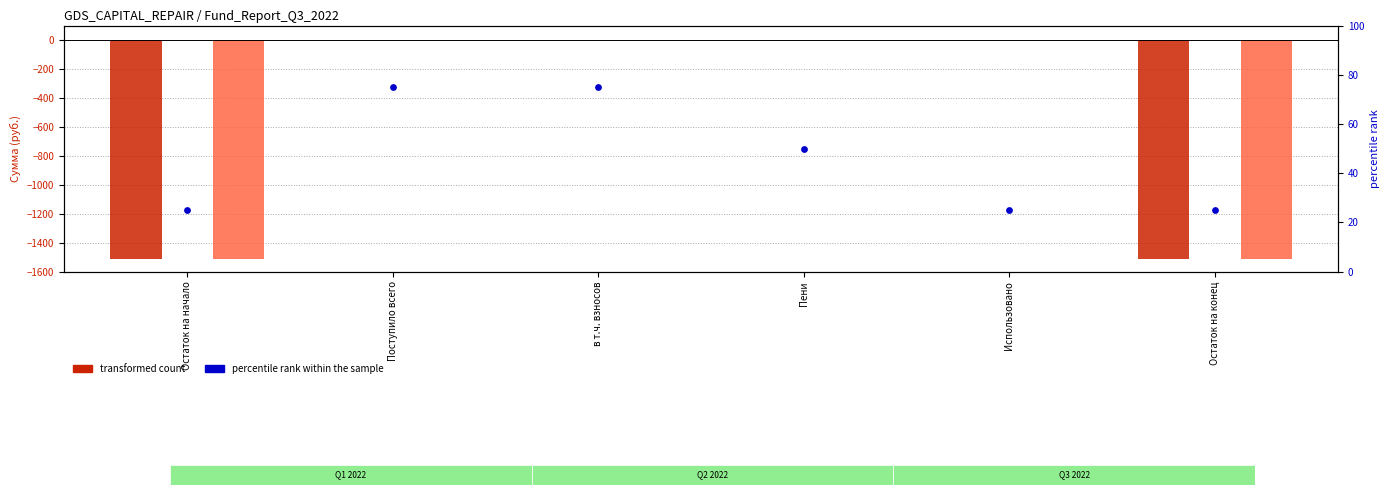

Which series contains the lowest Y value?

за счет минимального взноса